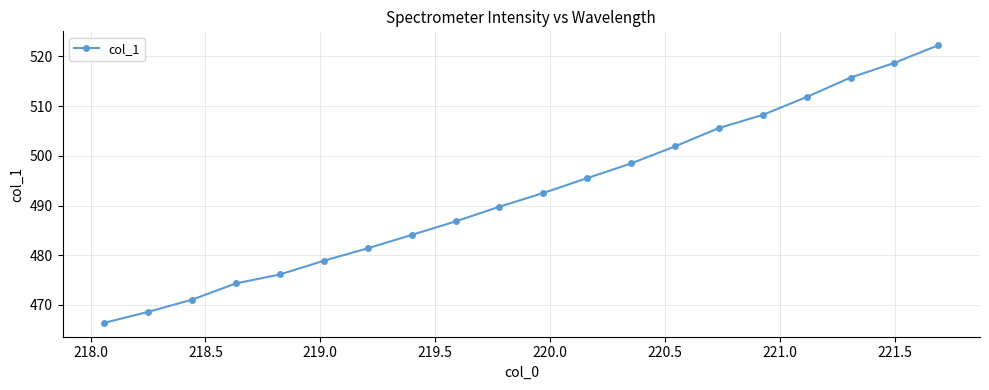

What is the value of the 2nd point from the left?

468.6